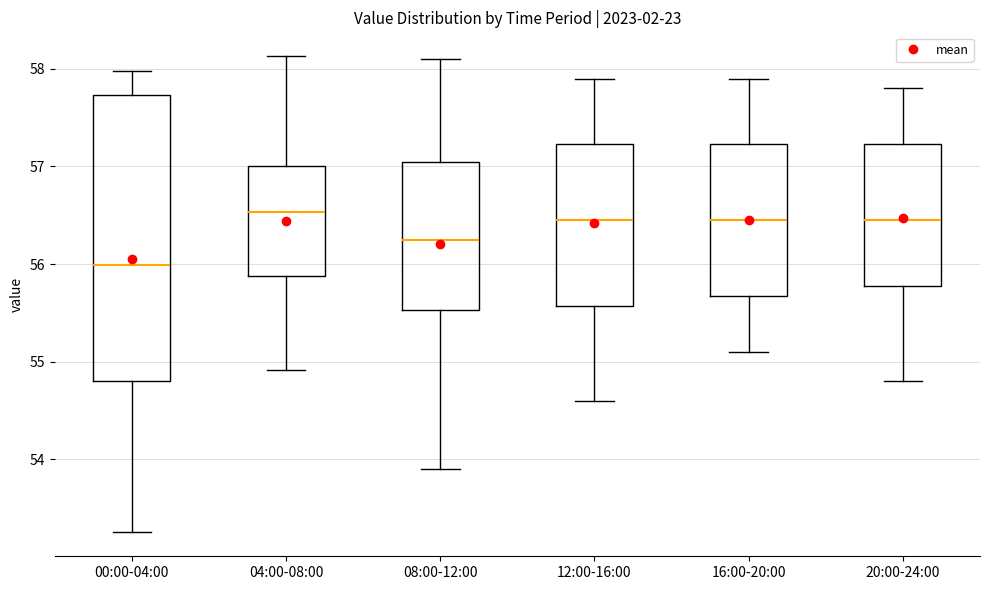

Reading left to right, read every box against the y-axis: the position of its median line, the range the box covers, and the ends of its whiskers. The values are not printed on the chart, so give them approximately, as read against the axis.

00:00-04:00: median 56.0, box 54.8 to 57.7, whiskers 53.3 to 58.0
04:00-08:00: median 56.5, box 55.9 to 57.0, whiskers 54.9 to 58.1
08:00-12:00: median 56.3, box 55.5 to 57.1, whiskers 53.9 to 58.1
12:00-16:00: median 56.5, box 55.6 to 57.2, whiskers 54.6 to 57.9
16:00-20:00: median 56.5, box 55.7 to 57.2, whiskers 55.1 to 57.9
20:00-24:00: median 56.5, box 55.8 to 57.2, whiskers 54.8 to 57.8